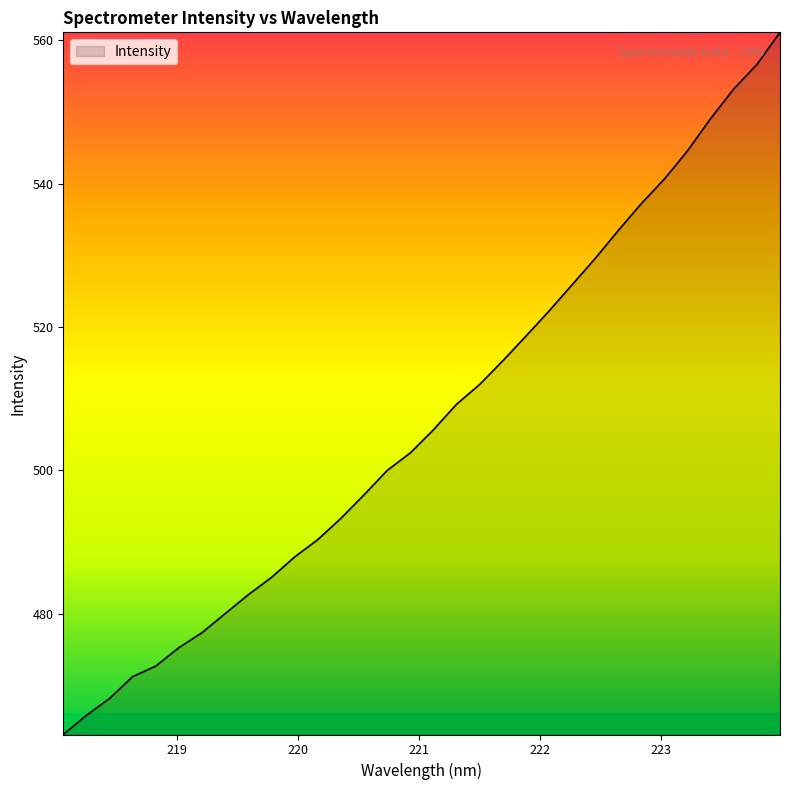

What is the difference between the maximum and minimum values?

98.0